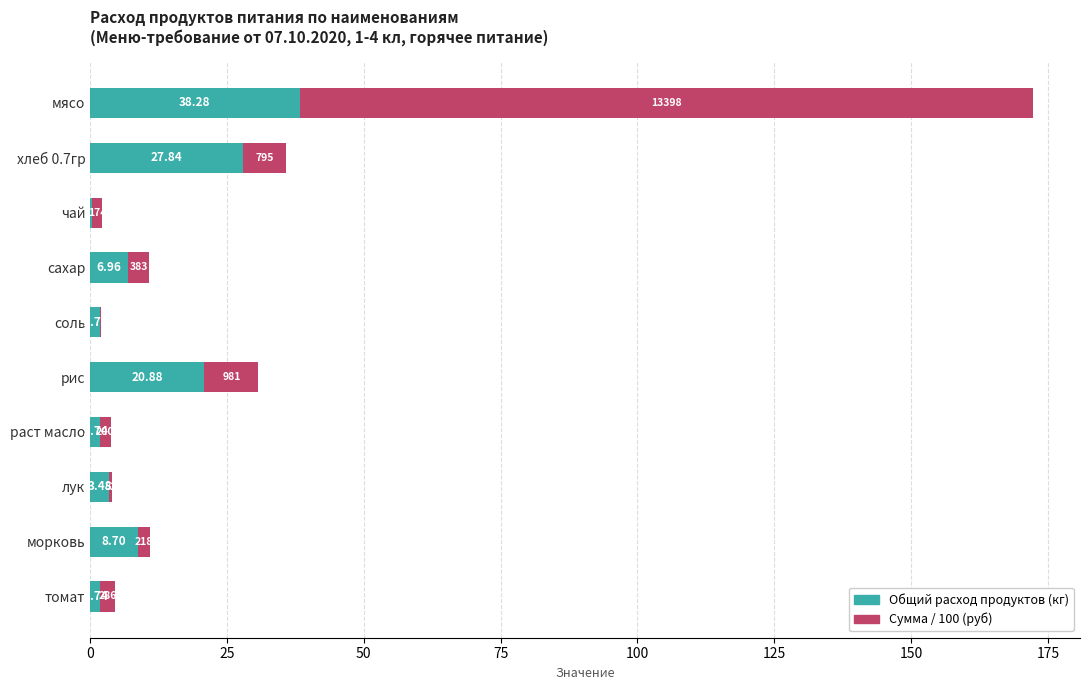

At which category is the sum across all series the highest?

мясо